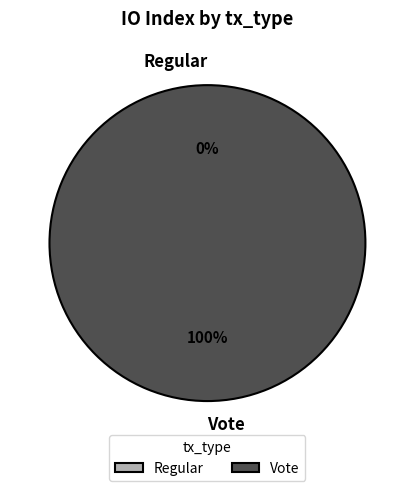

To the nearest percent, what is the difference between the Regular and Vote slice percentages?

100%